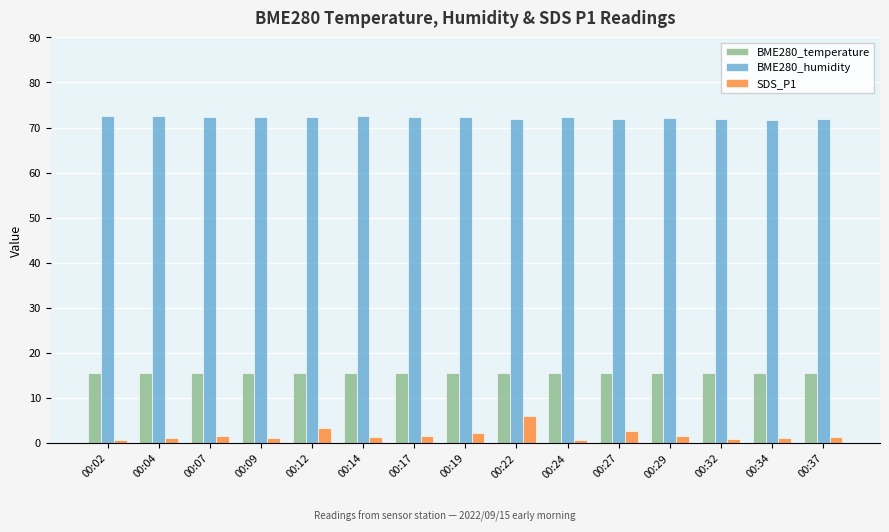

What is the maximum value for BME280_humidity?

72.6